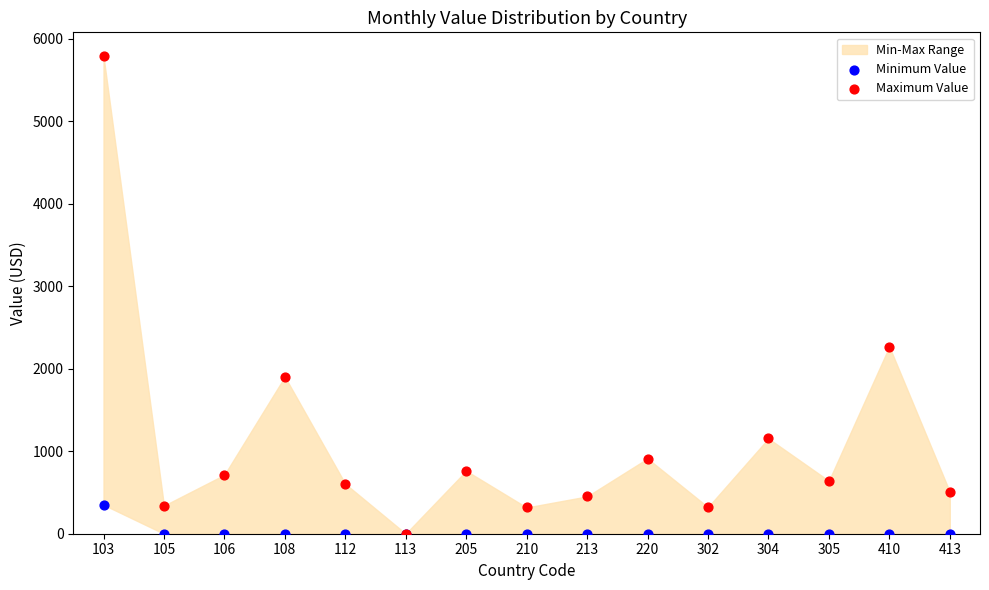

In the Maximum Value series, what Y value is closest to 2895?

2269